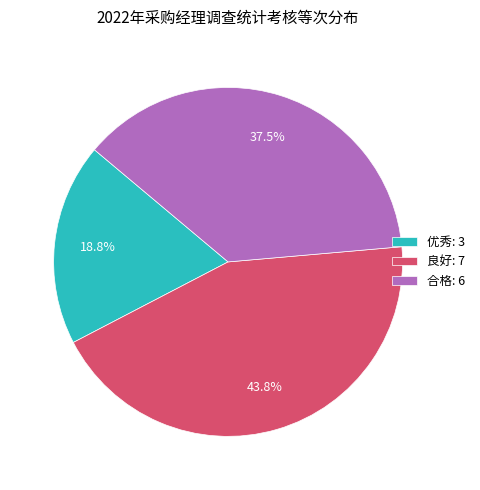

To the nearest percent, what portion does 优秀 represent?

19%